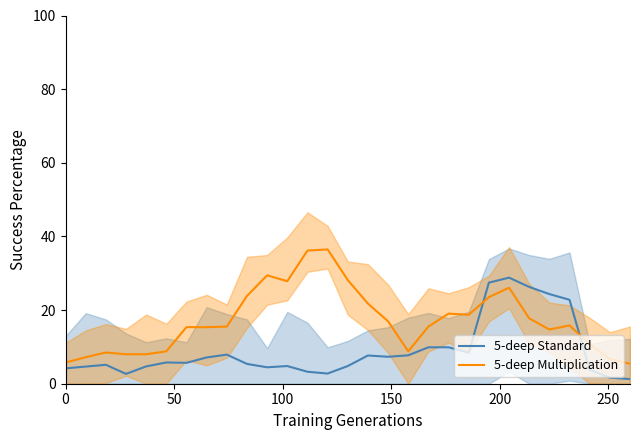

Which series ends up on top after the final intersection of 5-deep Multiplication and 5-deep Standard?

5-deep Multiplication